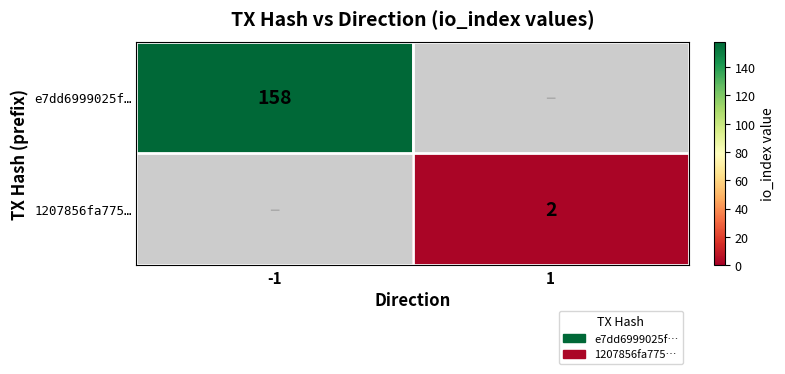

Is it true that 1207856fa775… equals 2 at 1?

True